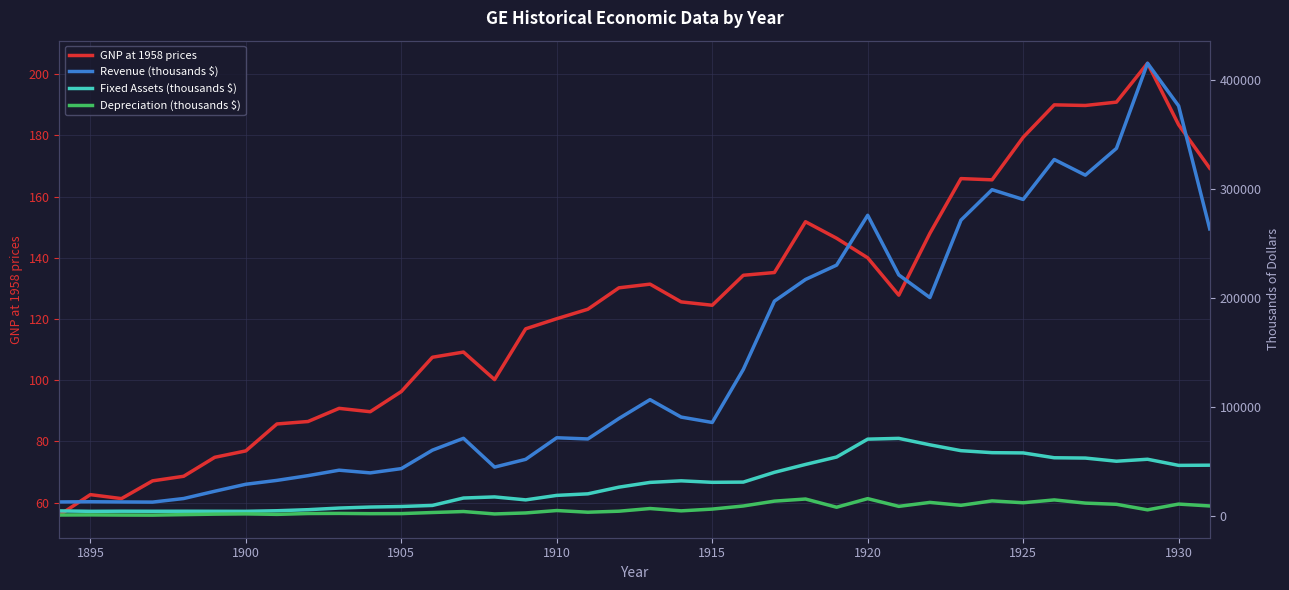

The value of GNP at 1958 prices at 1895 is 38.2. True or false?

False